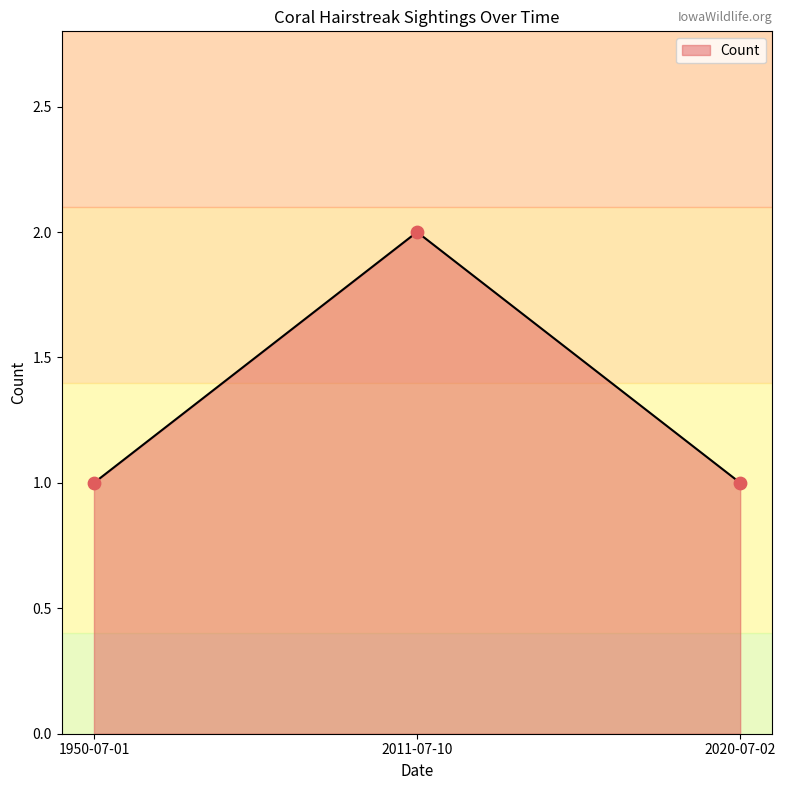

Approximately how many times larger is the value at 1950-07-01 compared to 2011-07-10?

0.5